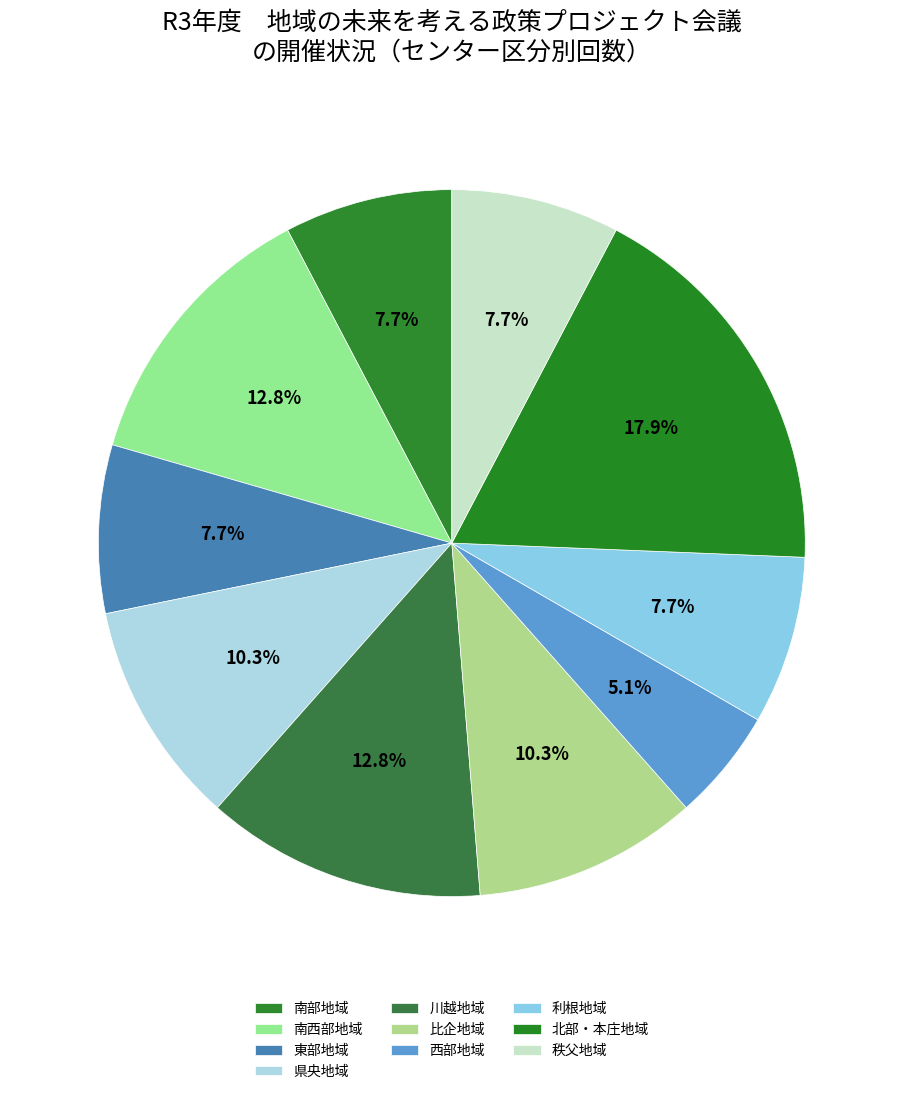

Does any single category account for the majority?

No